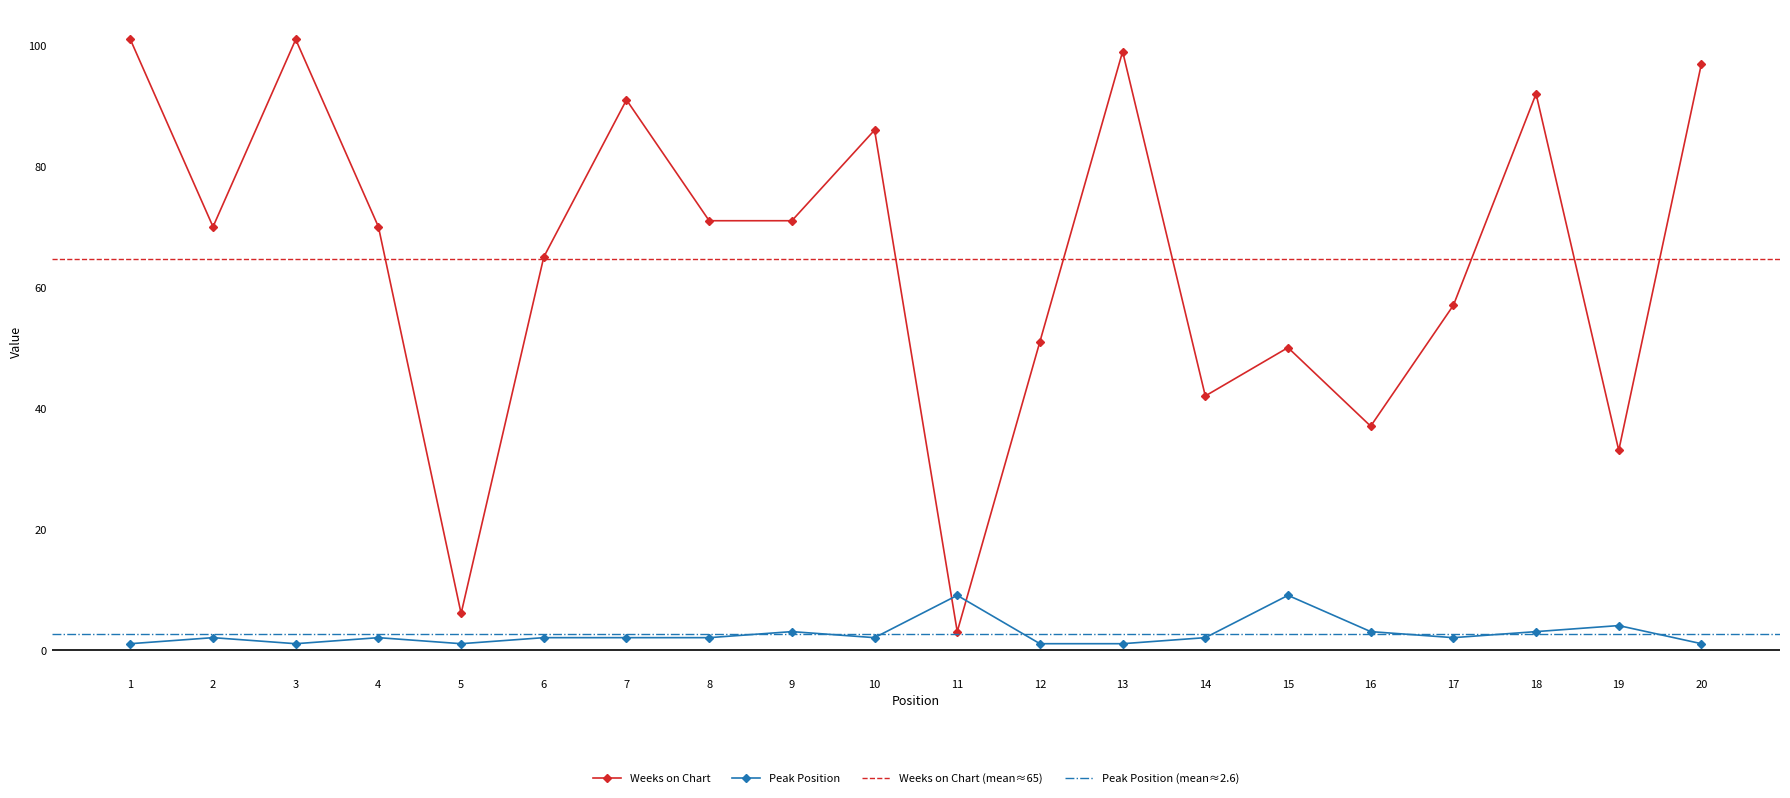

True or false: Peak Position has more than 1 interior local peaks.

True